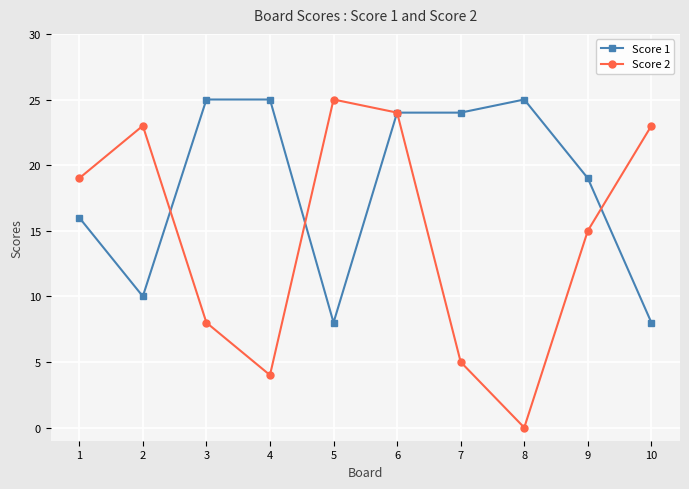

What are all the series names shown in the legend?

Score 1, Score 2